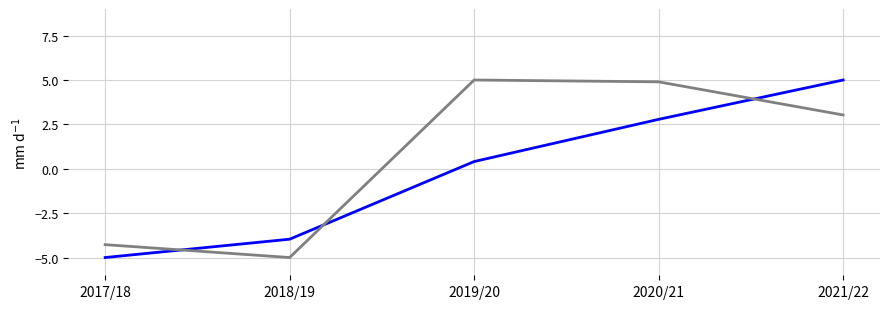

What is the spread (max minus min) of values at 2020/21?

2.1